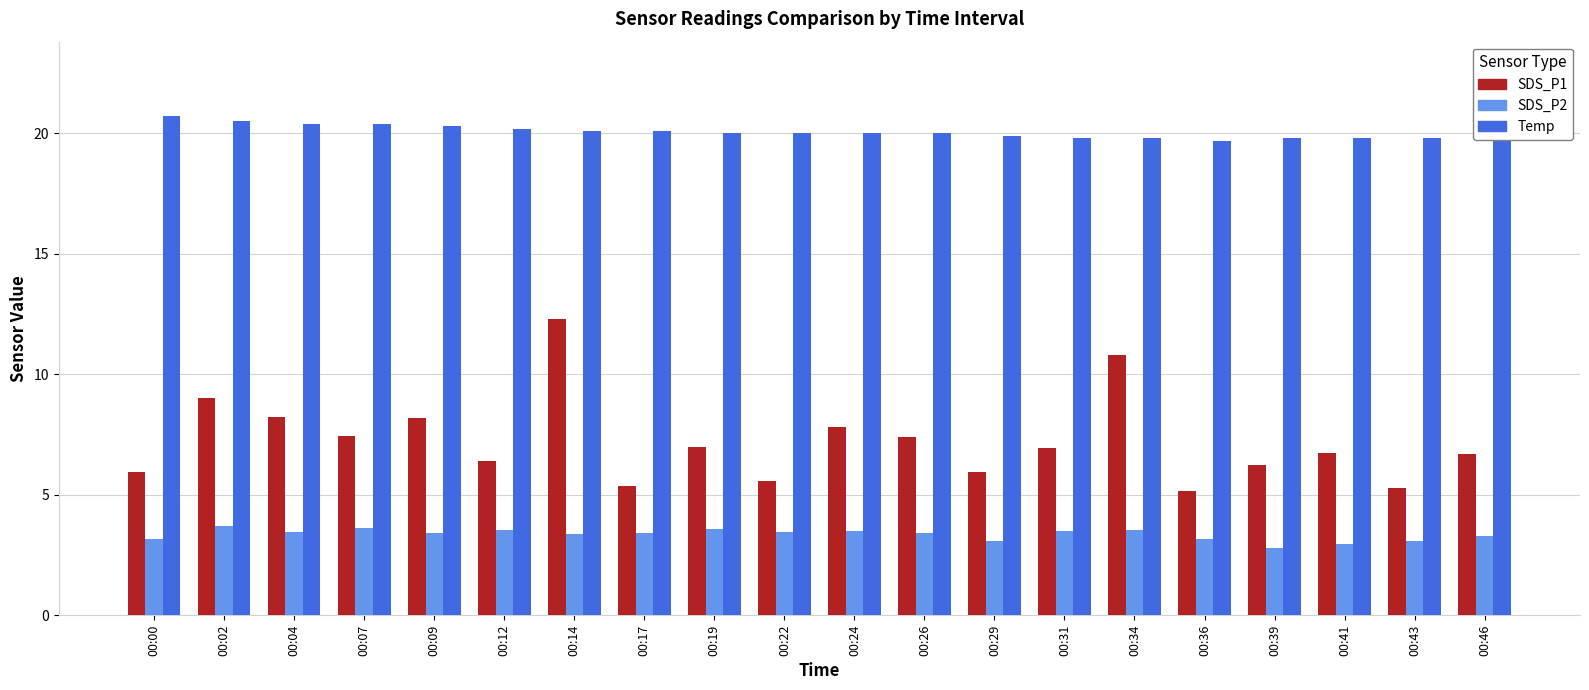

Which series has the widest spread of values?

SDS_P1